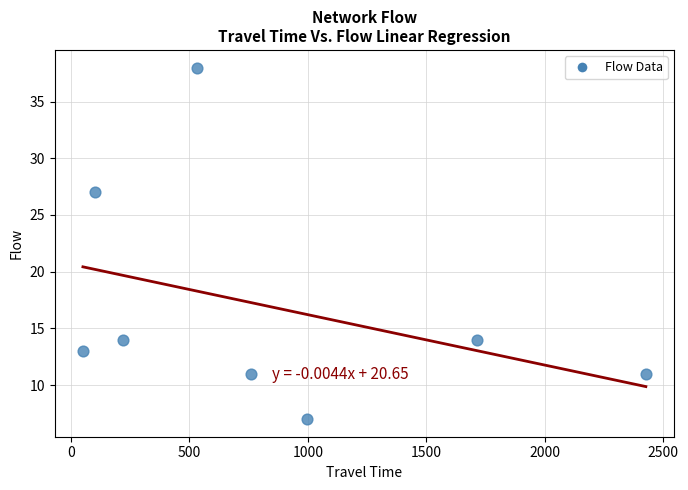

What is the average X value?

850